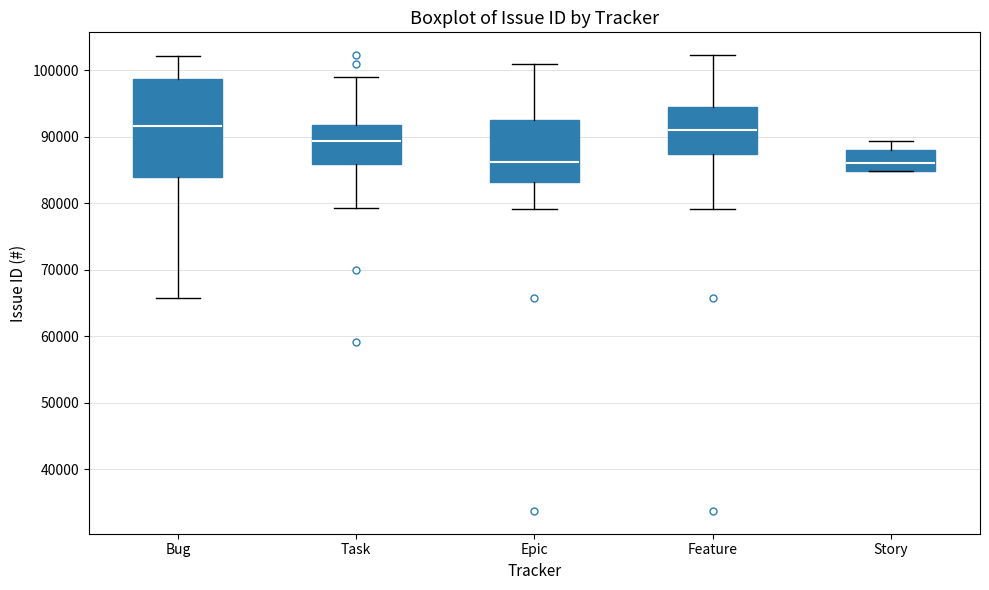

Reading left to right, read every box against the y-axis: the position of its median line, the range the box covers, and the ends of its whiskers. The values are not printed on the chart, so give them approximately, as read against the axis.

Bug: median 92000, box 84000 to 99000, whiskers 66000 to 102000
Task: median 89000, box 86000 to 92000, whiskers 79000 to 99000
Epic: median 86000, box 83000 to 93000, whiskers 79000 to 101000
Feature: median 91000, box 87000 to 94000, whiskers 79000 to 102000
Story: median 86000, box 85000 to 88000, whiskers 85000 to 89000